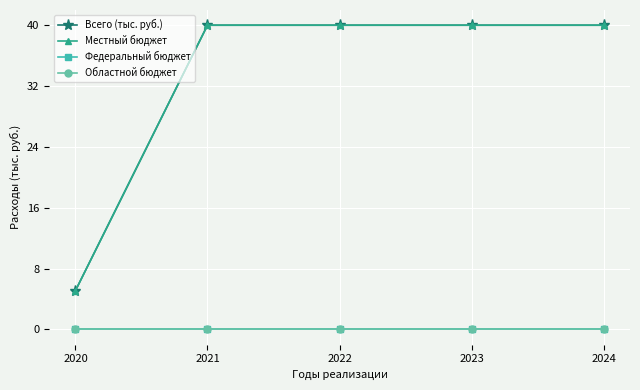

Between 2020 and 2023, which series saw the biggest shift?

Всего (тыс. руб.)